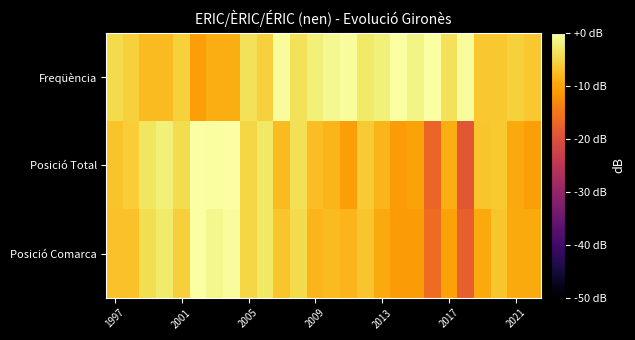

What is the smallest value displayed?

-19.0